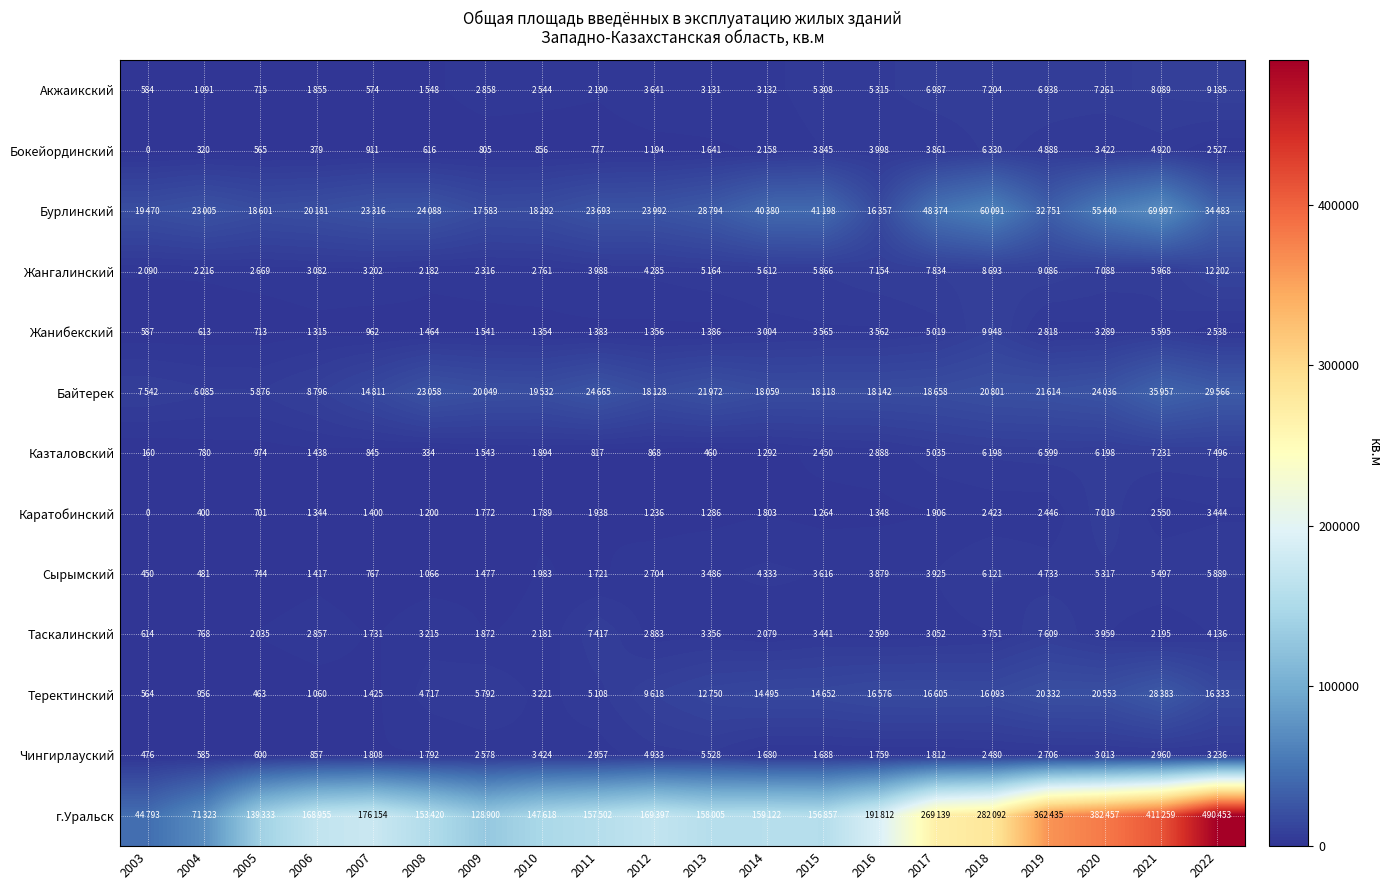

List the labels in order of Казталовский value, smallest first.

2003, 2008, 2013, 2004, 2011, 2007, 2012, 2005, 2014, 2006, 2009, 2010, 2015, 2016, 2017, 2018, 2020, 2019, 2021, 2022